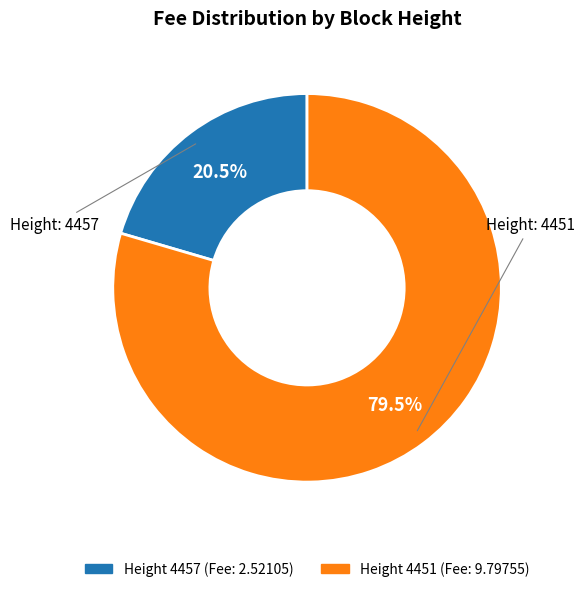

Is there a majority slice in this chart?

Yes